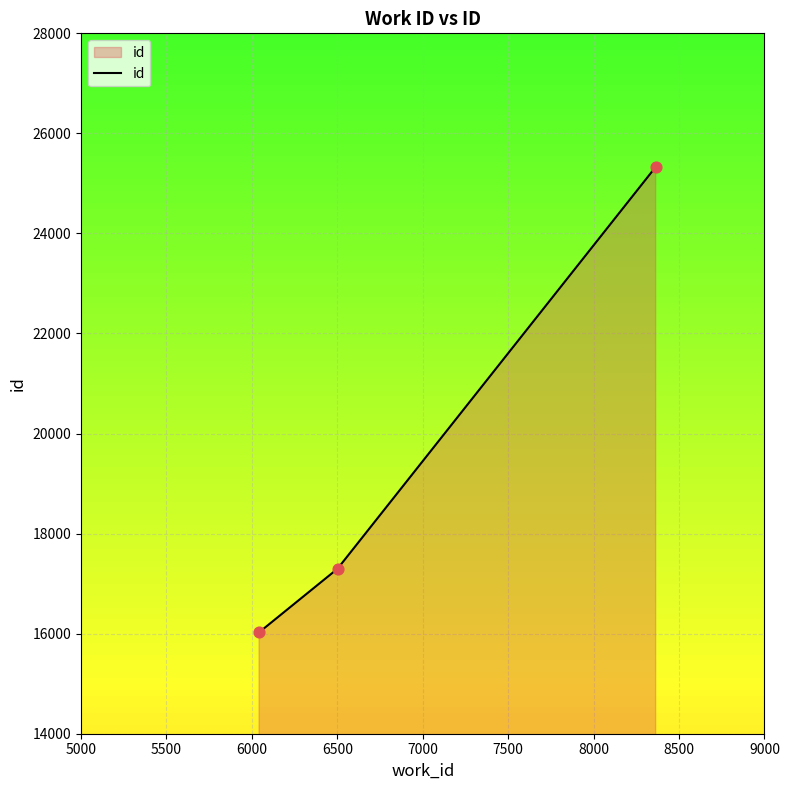

What is the sum of all values?

58652